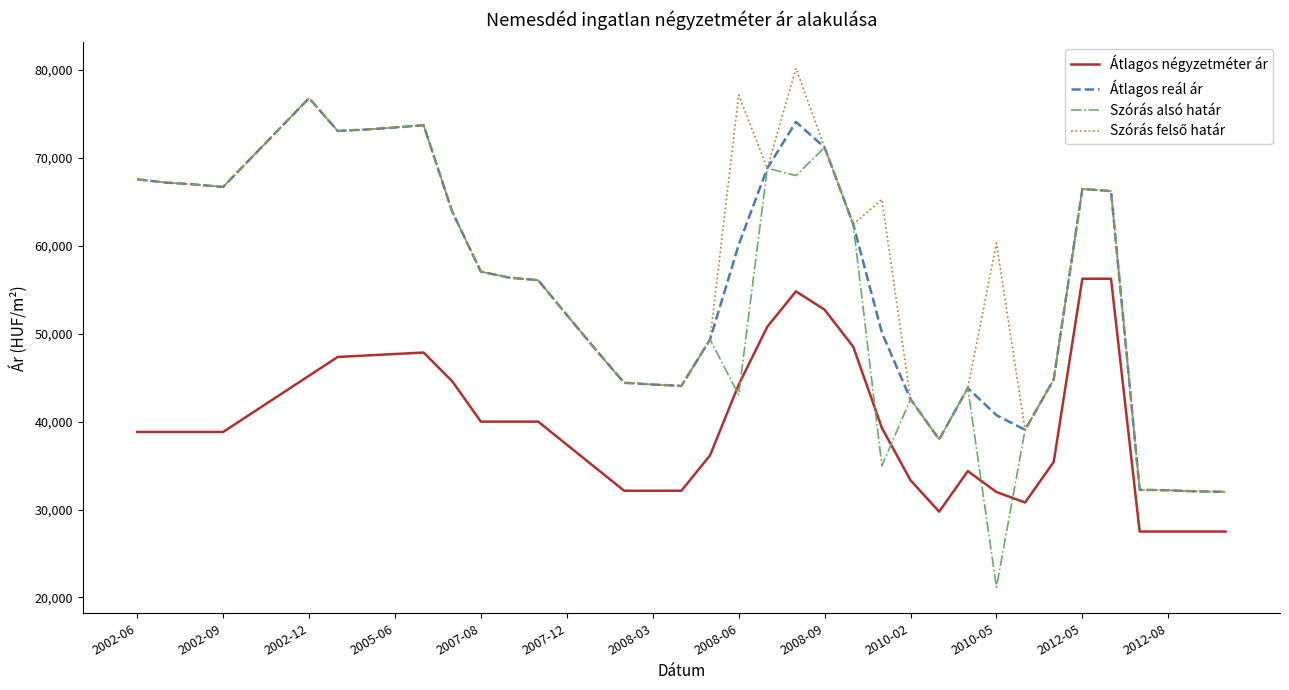

What is the highest value of the Szórás alsó határ series?

76784